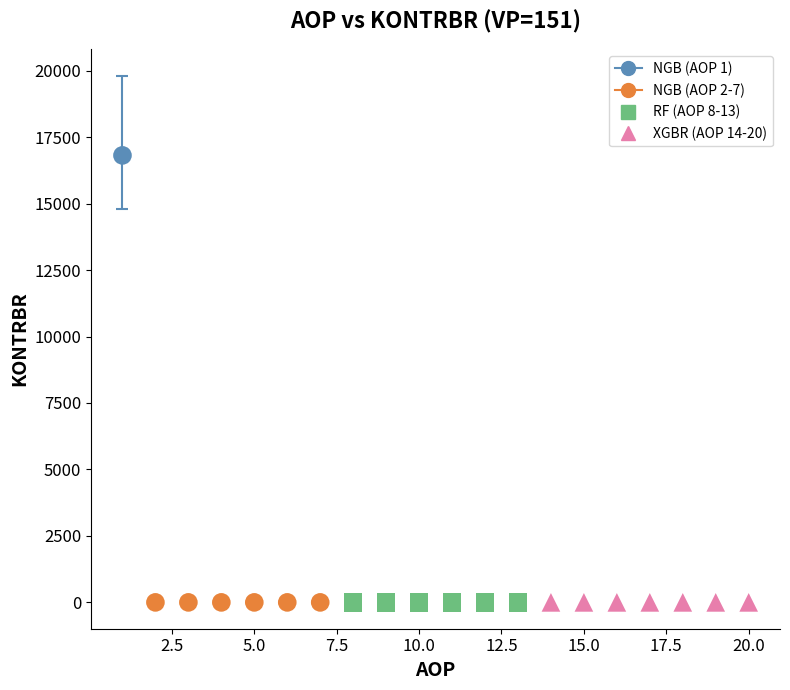

Which series reaches the maximum Y coordinate?

NGB (AOP 1)